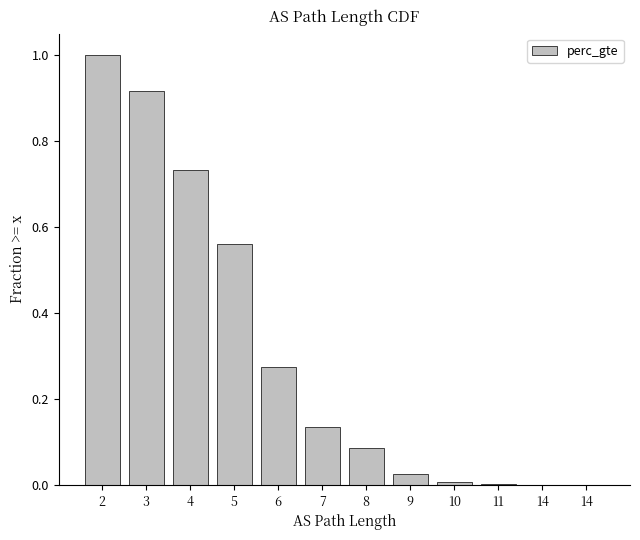

What is the difference between the values at 8 and 14?

0.1